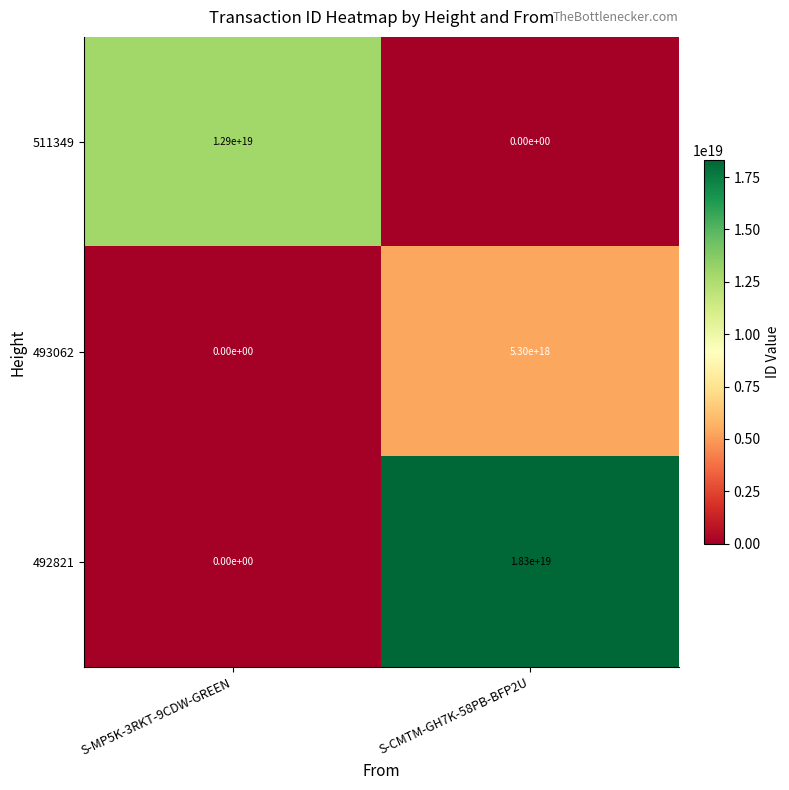

At which category is the sum across all series the highest?

S-CMTM-GH7K-58PB-BFP2U